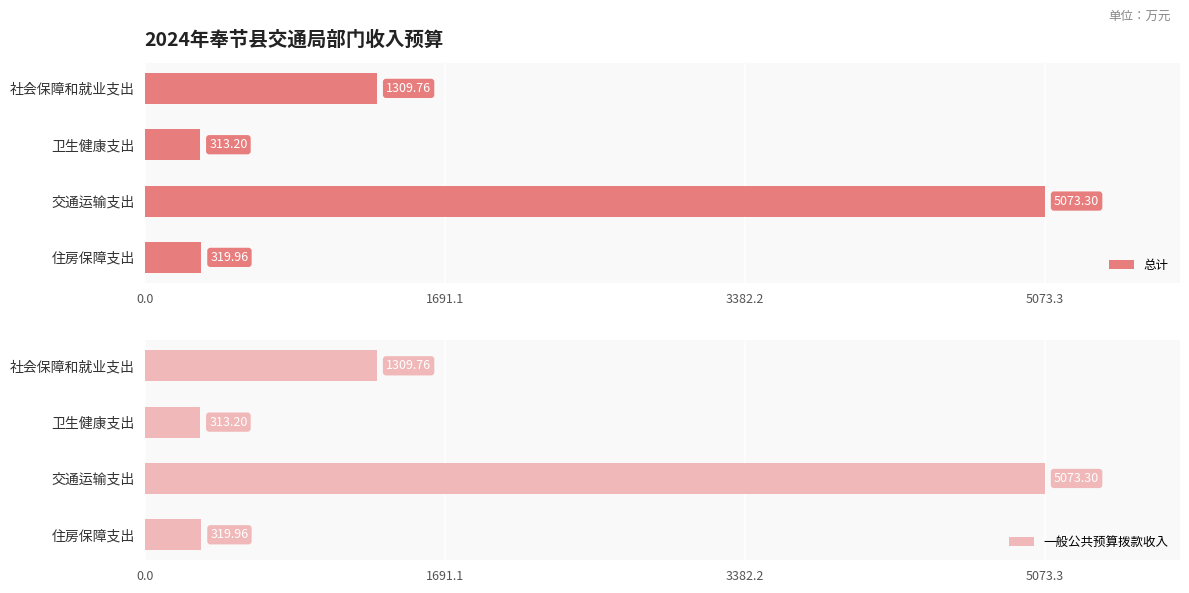

Which category has the highest value in the 总计 series?

交通运输支出